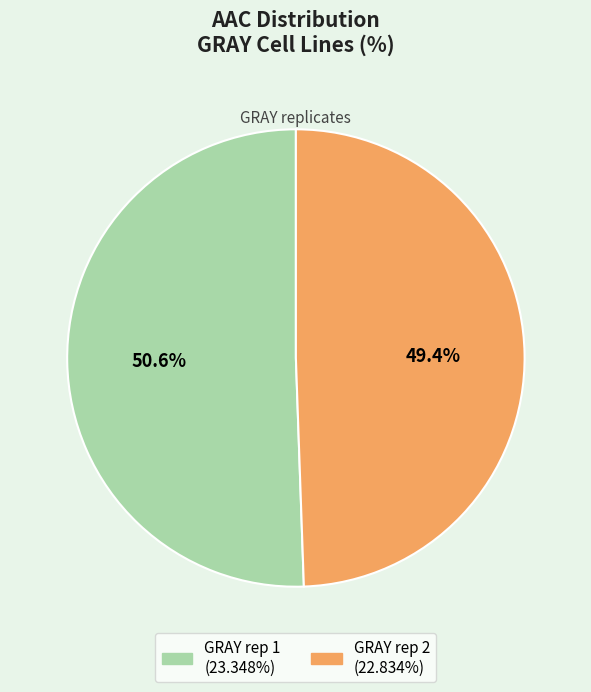

Do GRAY rep 1 and GRAY rep 2 together represent more than half of the pie?

Yes